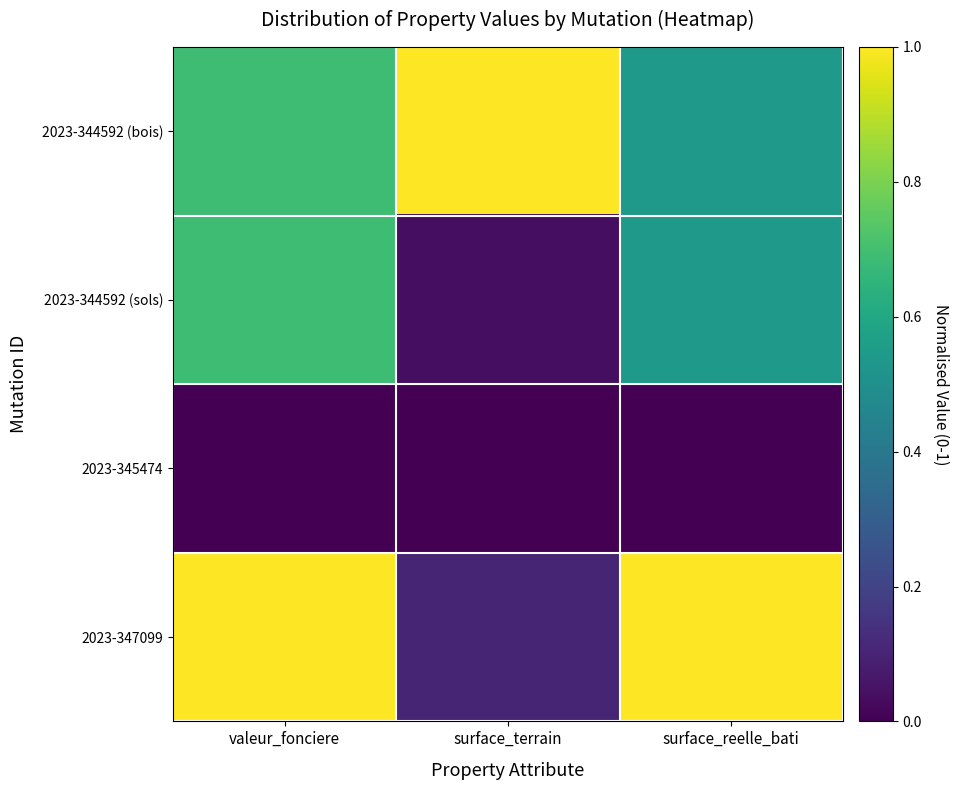

Rank the series by their maximum value, from highest to lowest.

2023-344592 (bois), 2023-347099, 2023-344592 (sols), 2023-345474